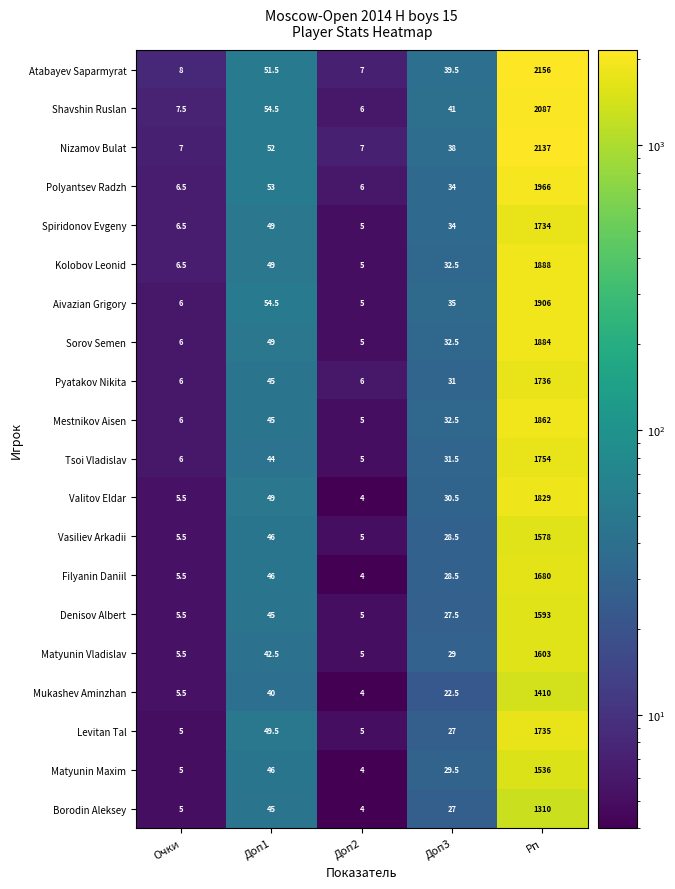

At which label does Sorov Semen first exceed 32?

Доп1